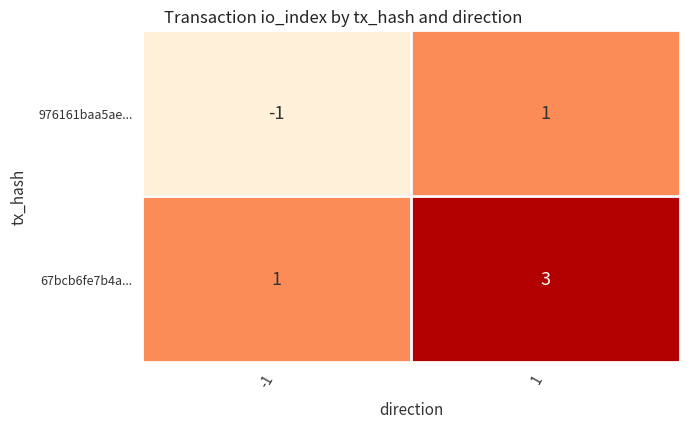

Is it true that 976161baa5ae... equals 0 at 1?

False